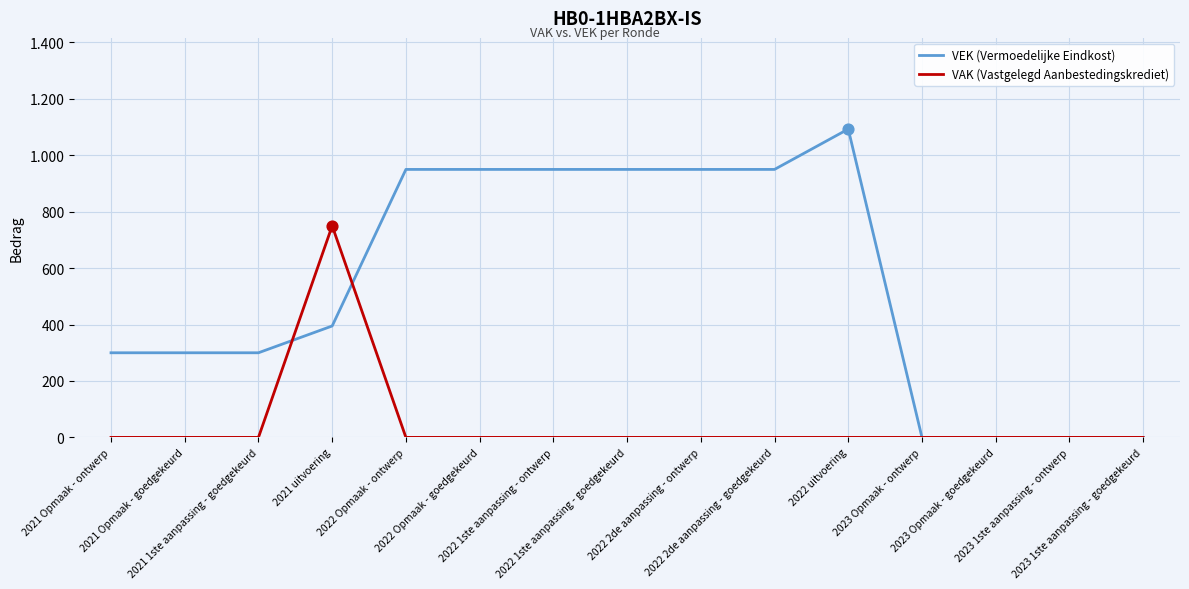

Is this an area chart (filled region under the line)?

No